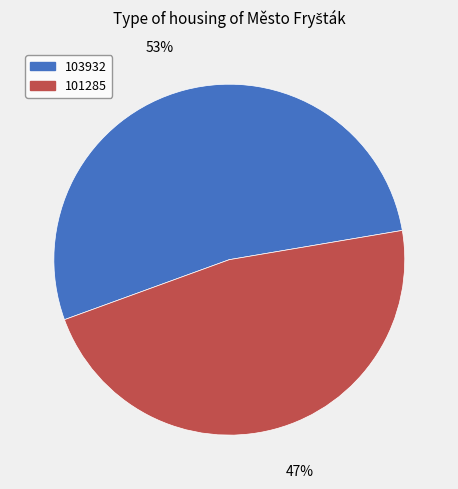

The 103932 slice represents 60% of the pie. True or false?

False